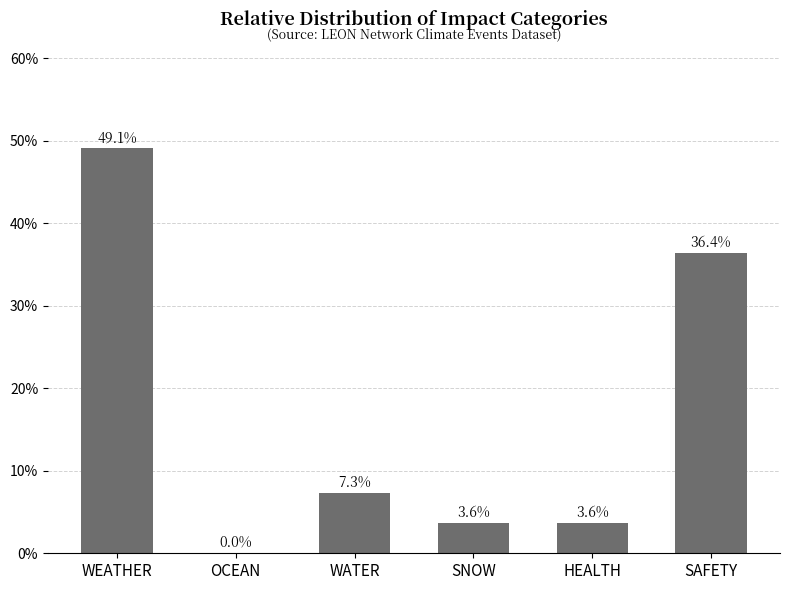

At which label is the value closest to 24?

SAFETY